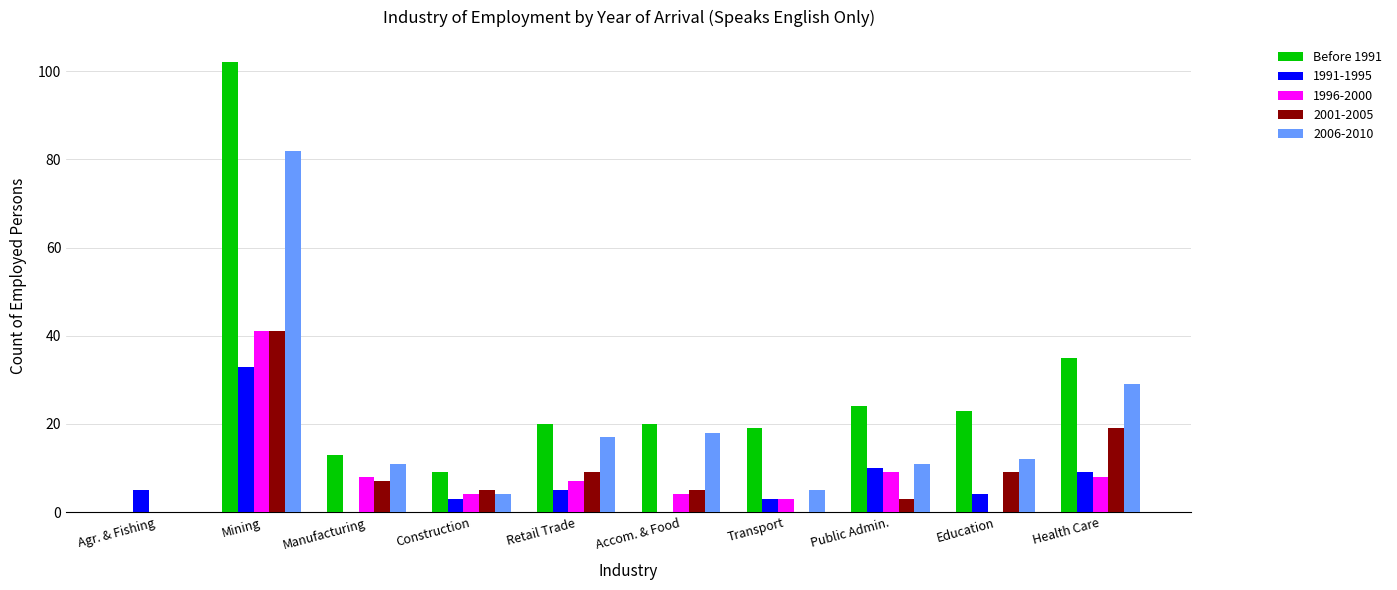

True or false: 2006-2010 has a value of 11 at Health Care.

False